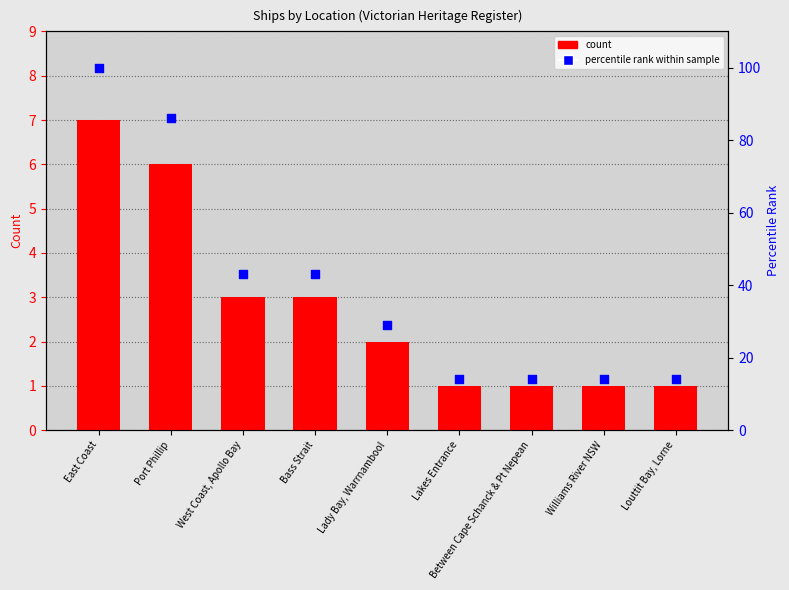

Which series has the widest spread of Y values?

percentile rank within sample